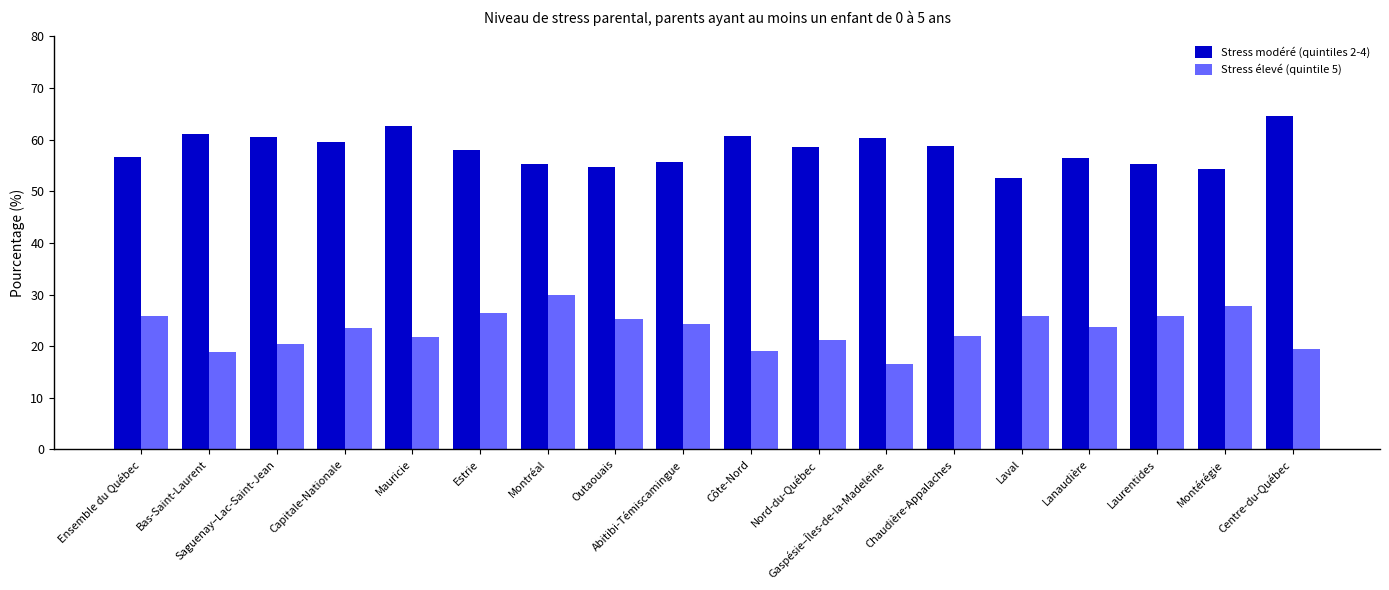

What position from the left is Montréal?

7